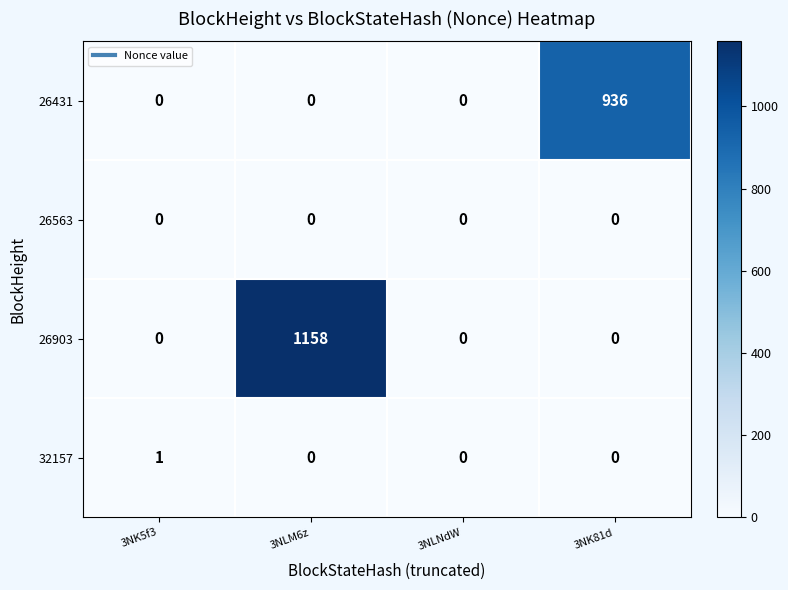

Is the value of 26903 at 3NLM6z greater than the value of 32157 at 3NK81d?

Yes